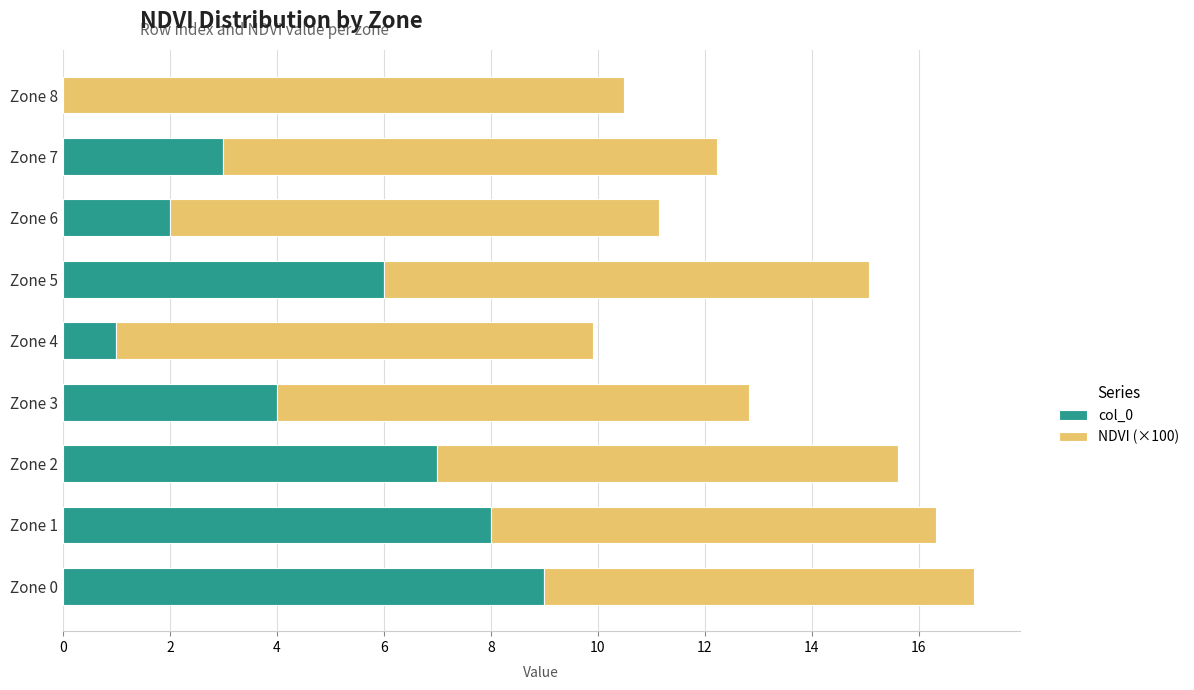

What is the total value across all series at Zone 5?

15.1